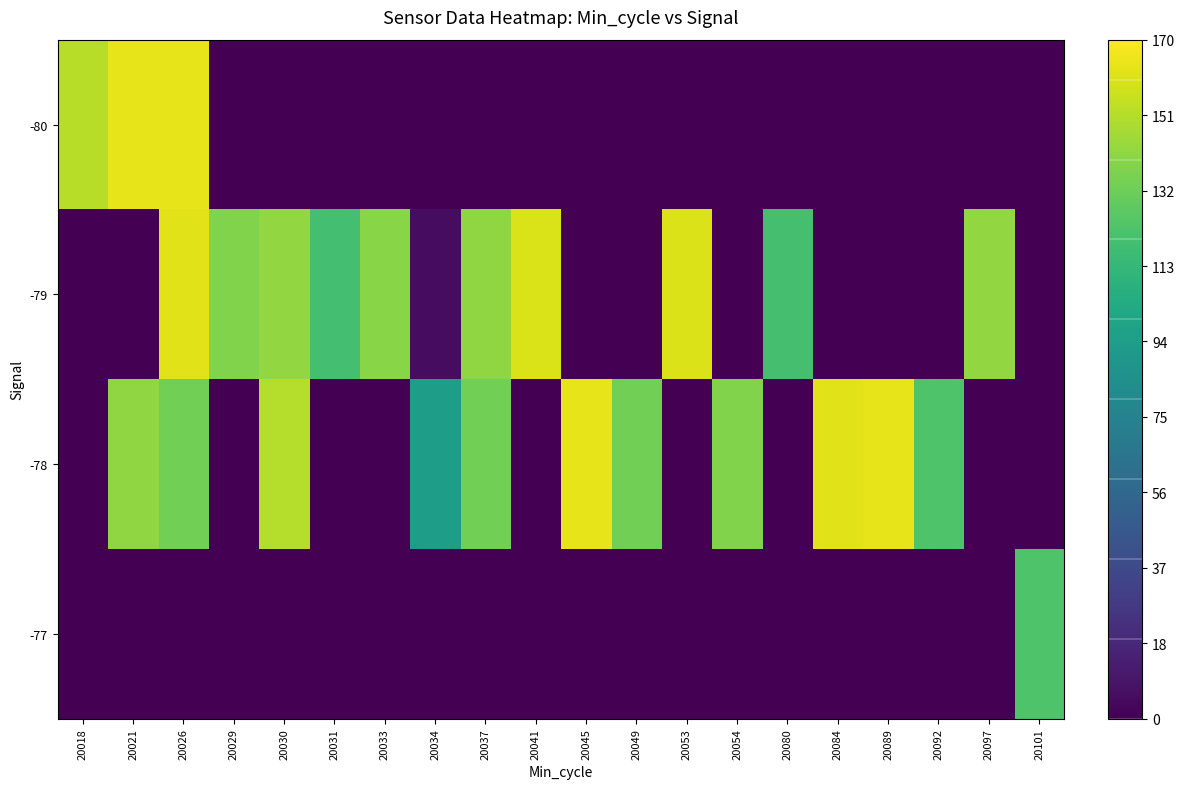

Between 20029 and 20030, which is larger?

20029